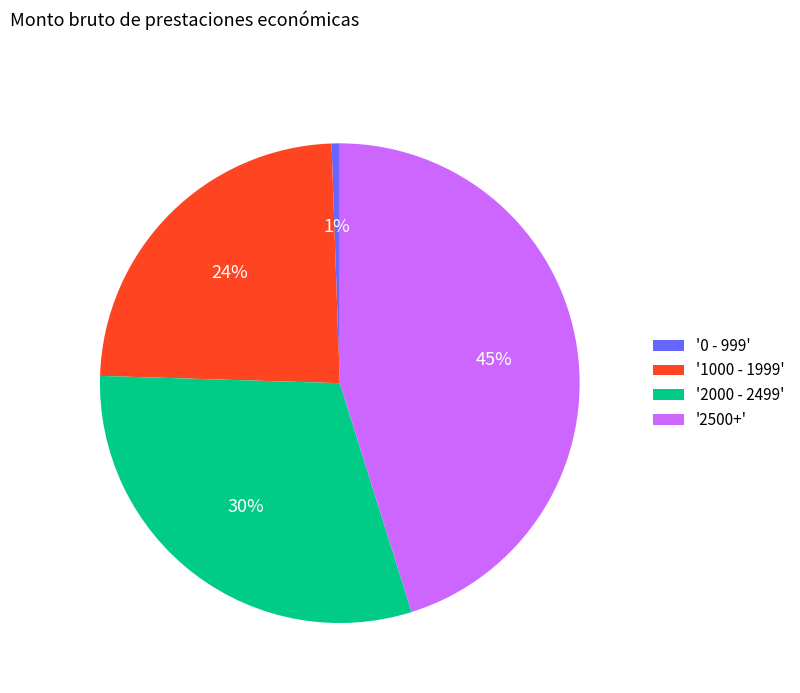

Count the number of slices in the pie.

4